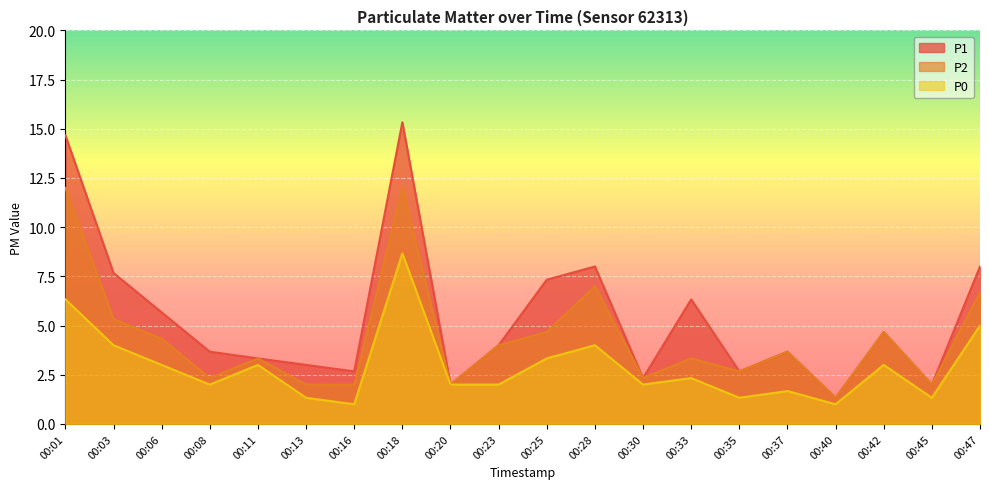

What is the sum of the P2 values at 00:01 and 00:23?

16.0